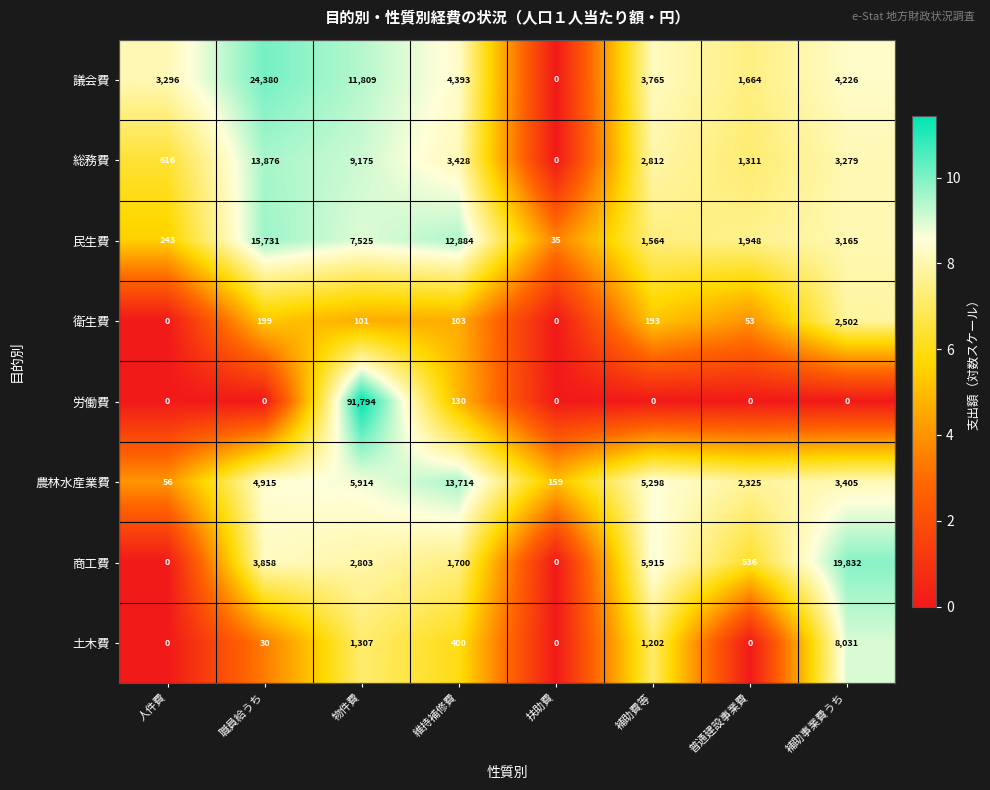

Which series has the largest range (max minus min)?

労働費